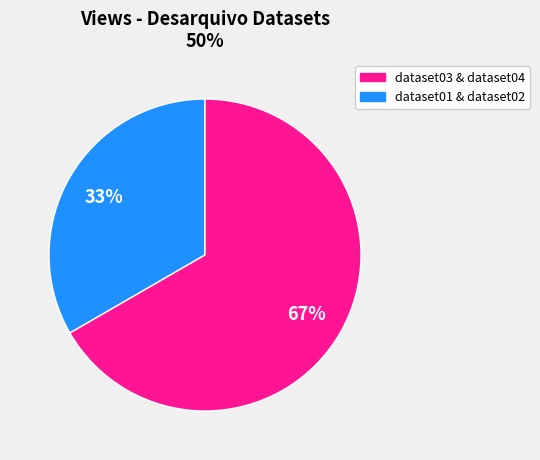

To the nearest percent, what is the average slice percentage?

50%